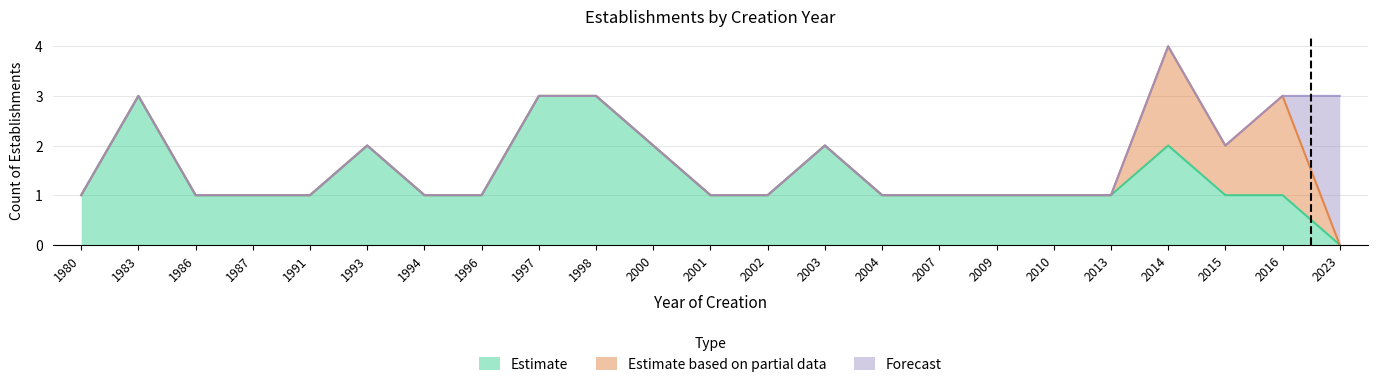

Which has a higher value, 1993 or 1980?

1993